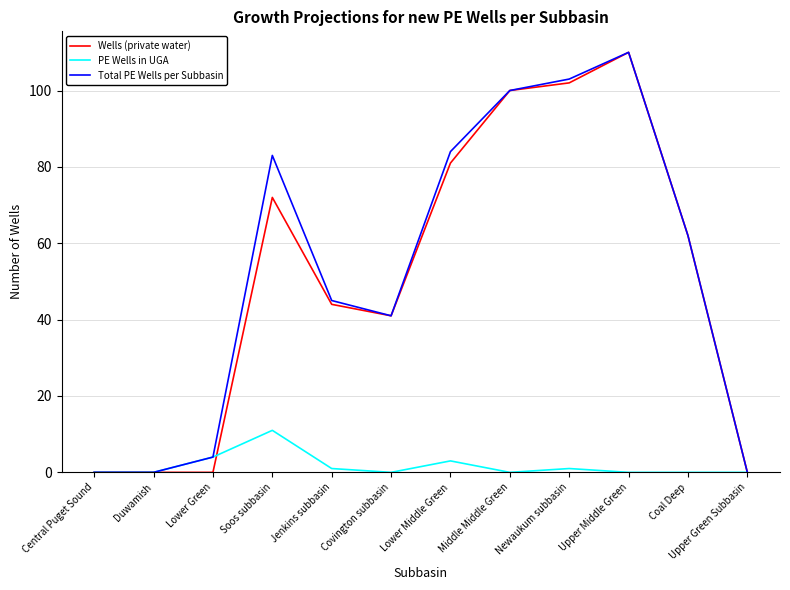

What is the spread (max minus min) of values at Soos subbasin?

72